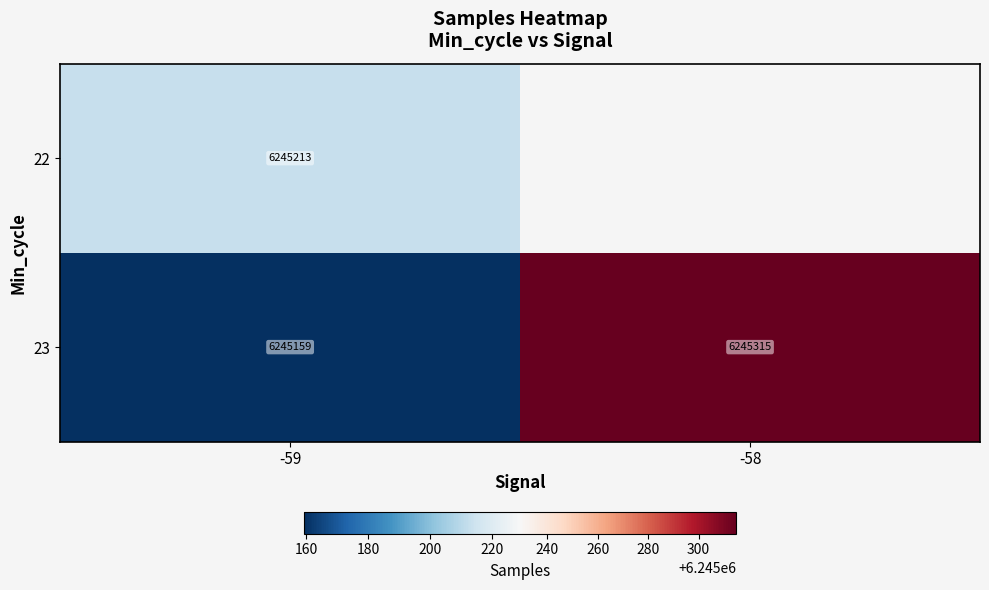

What is the lowest value of the 23 series?

6245159